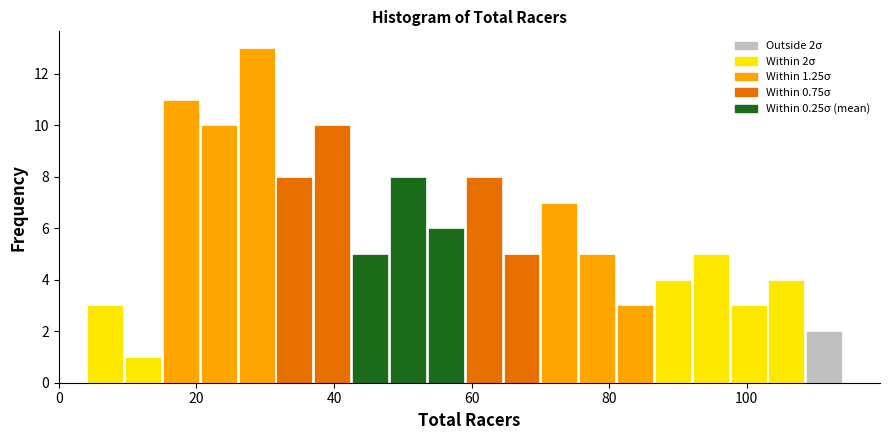

Read against the x-axis, roughly where is the centre of the tallest bar?

28